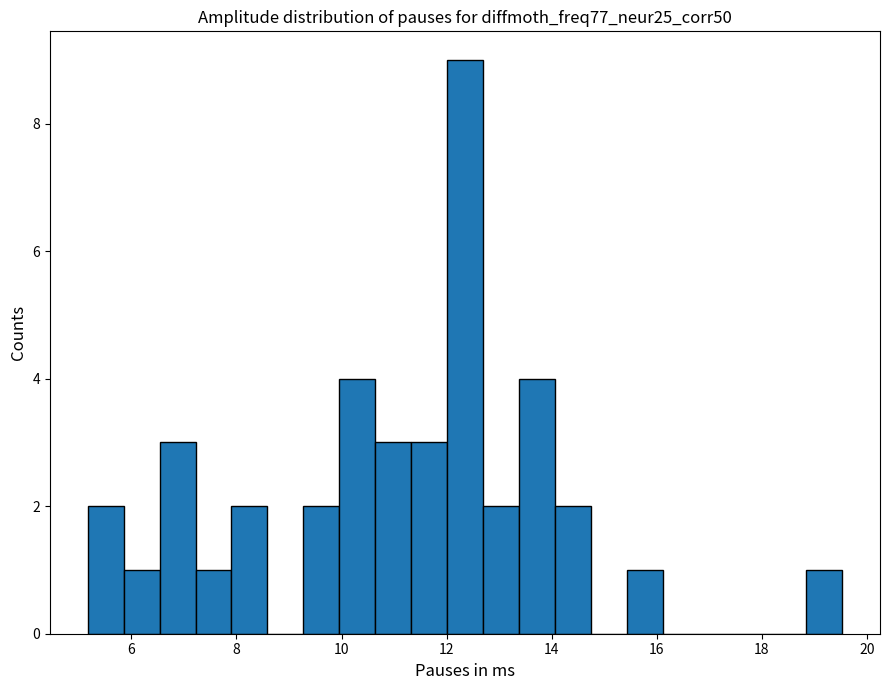

Read against the x-axis, roughly where is the centre of the tallest bar?

12.4